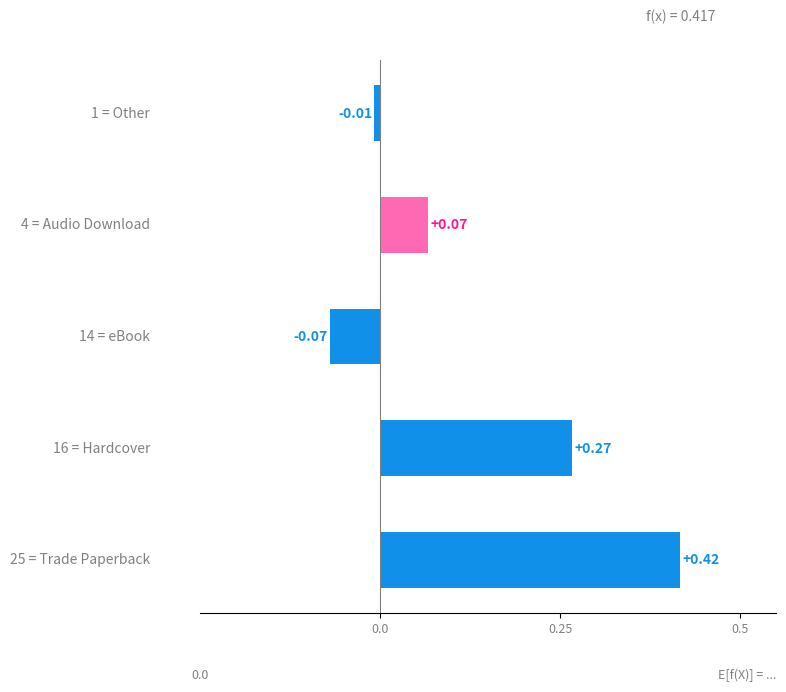

What is the sum of all values?

0.7